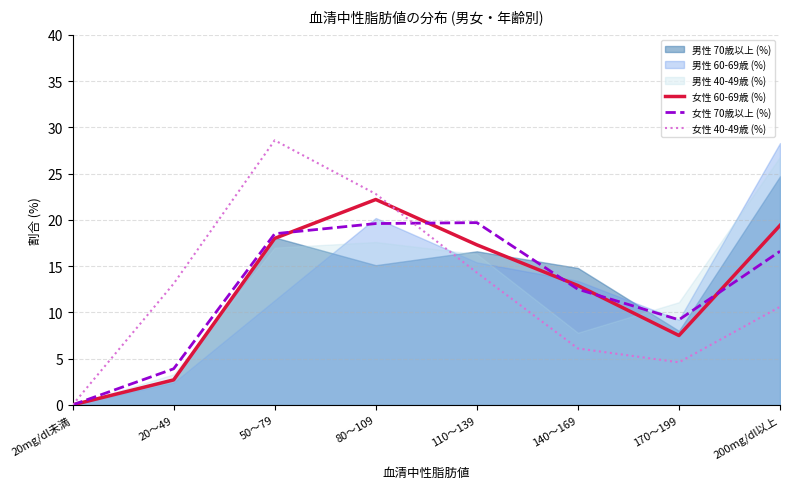

In 女性 60-69歳 (%), how many points are lower than both neighbors (excluding endpoints)?

1